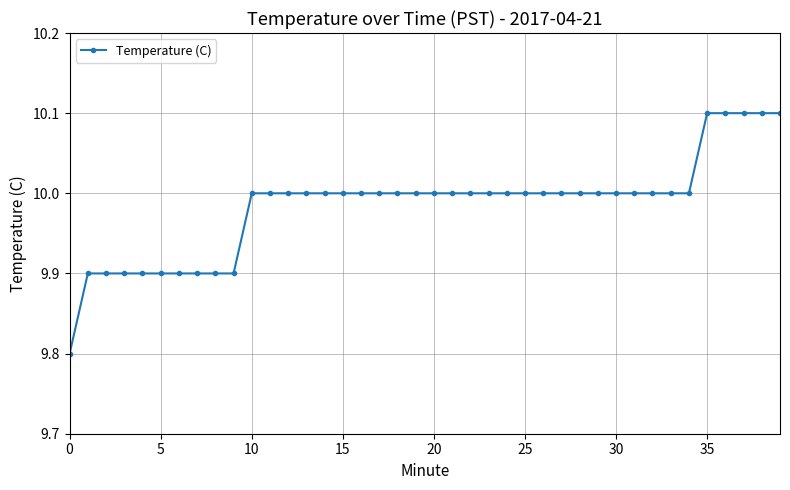

Count the number of data series in this chart.

1